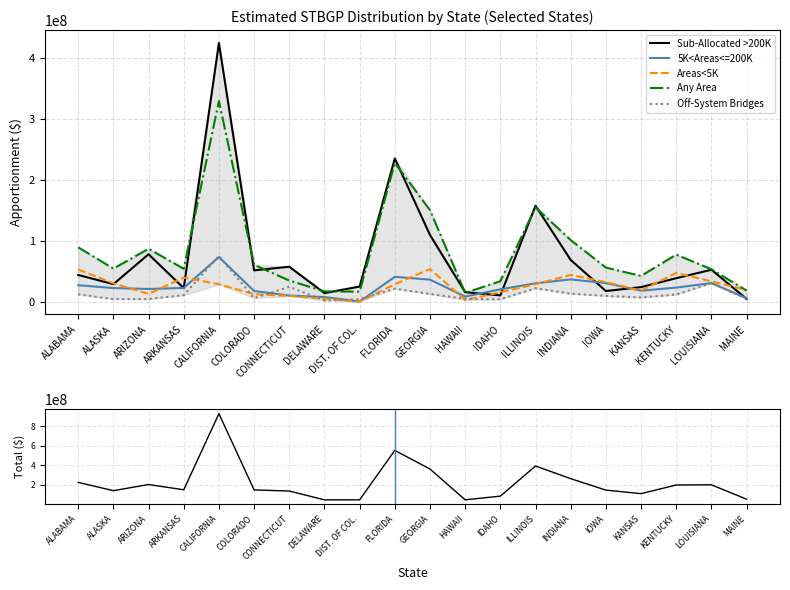

What is the approximate value of Any Area at KENTUCKY, to the nearest 50?

77079150